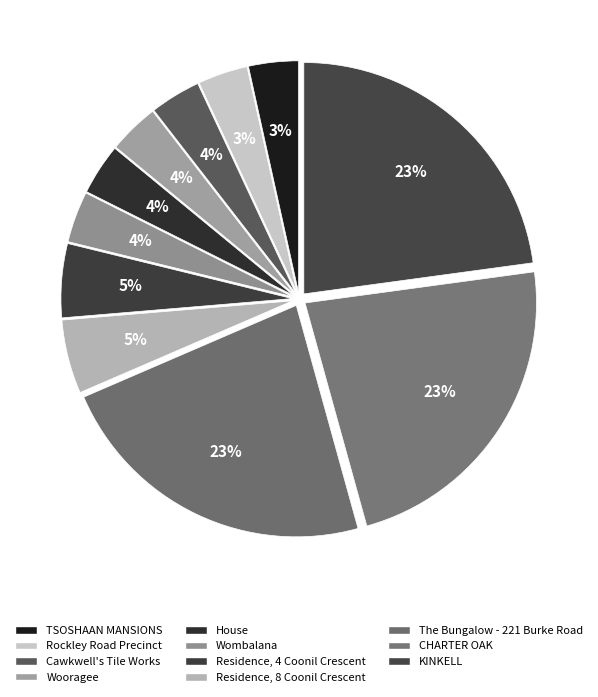

What percentage is the TSOSHAAN MANSIONS slice, to the nearest percent?

3%